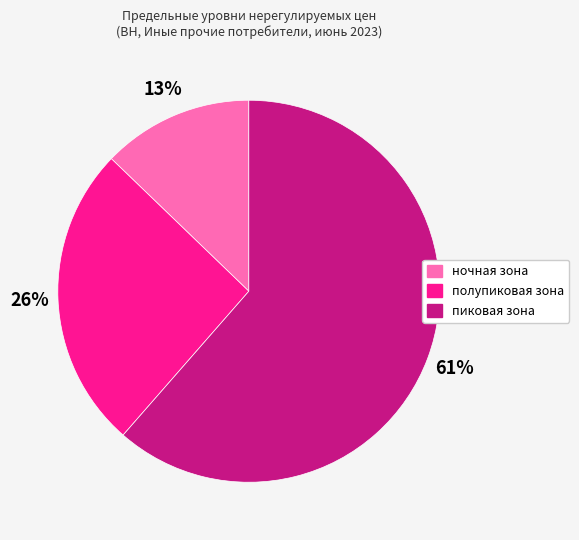

To the nearest percent, what is the average slice percentage?

33%